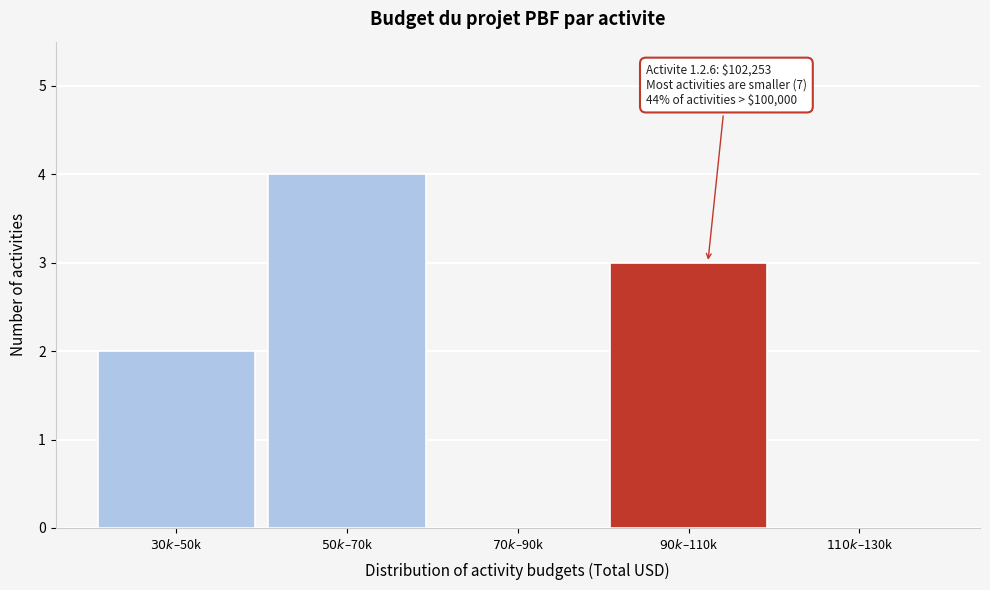

What is the greatest value displayed?

4